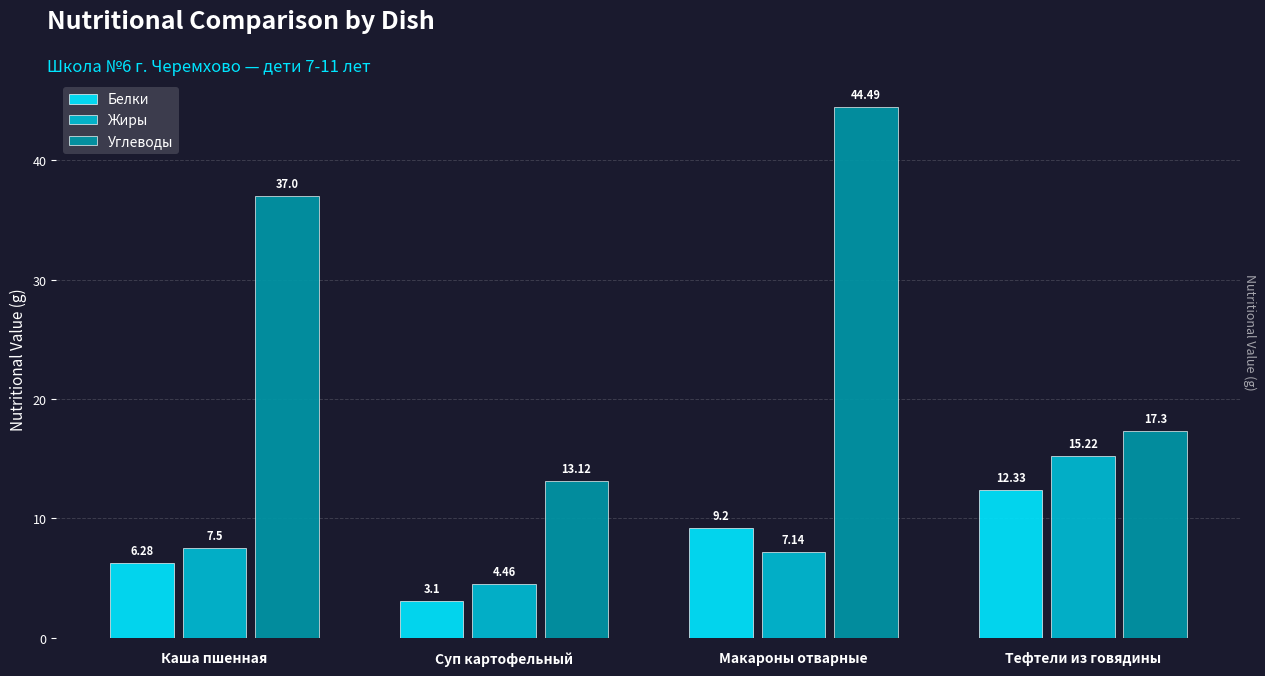

At which category does the chart reach its peak across all series?

Макароны отварные